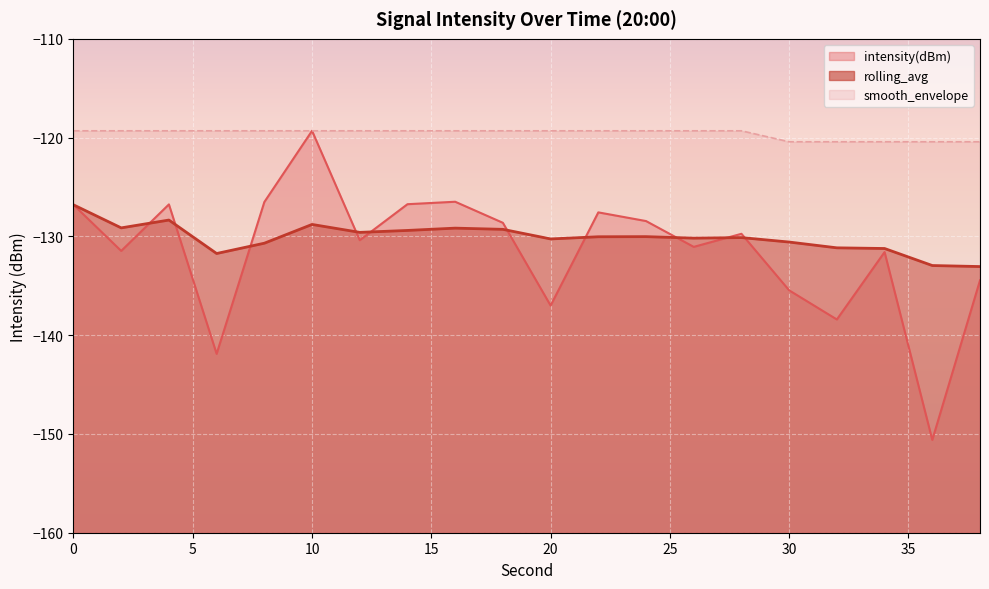

The value of rolling_avg at 14 is -31.2. True or false?

False